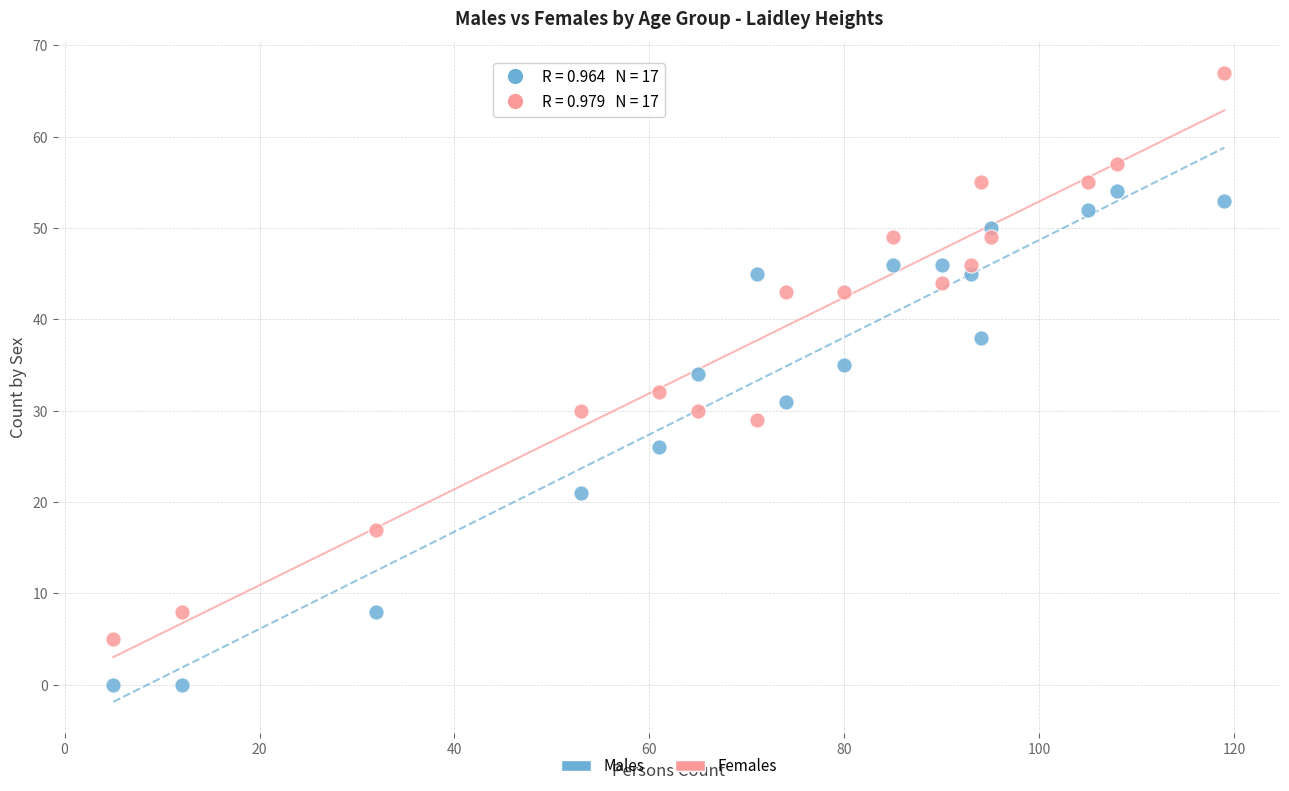

What are all the series names shown in the legend?

Males, Females